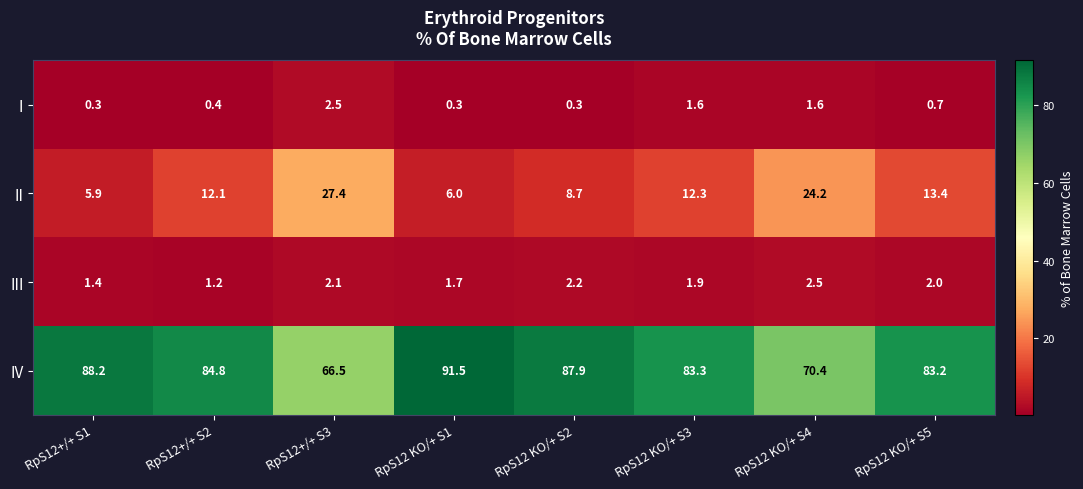

Which series has the largest total across all categories?

IV